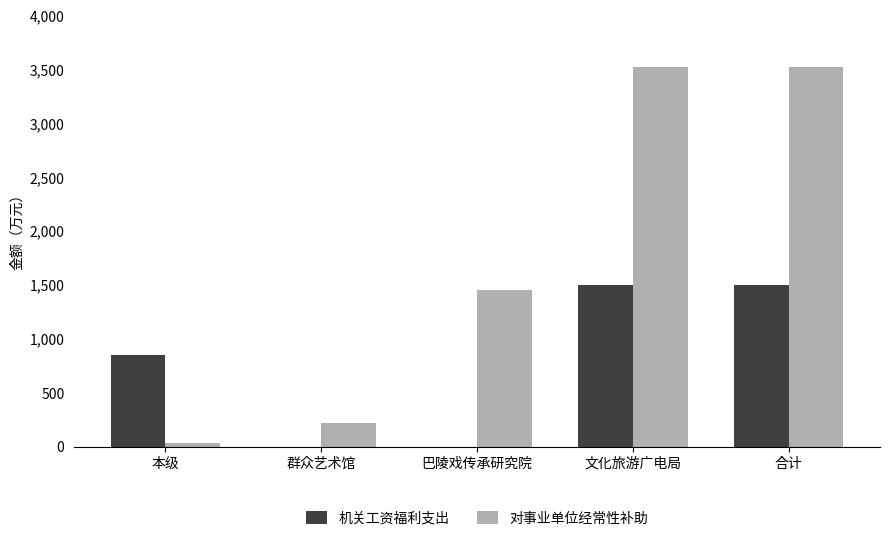

Reading left to right, transcribe all the data shown in this chart.

机关工资福利支出: 本级=849.7	群众艺术馆=0.0	巴陵戏传承研究院=0.0	文化旅游广电局=1496.6	合计=1496.6
对事业单位经常性补助: 本级=36.6	群众艺术馆=222.2	巴陵戏传承研究院=1450.2	文化旅游广电局=3521.3	合计=3521.3